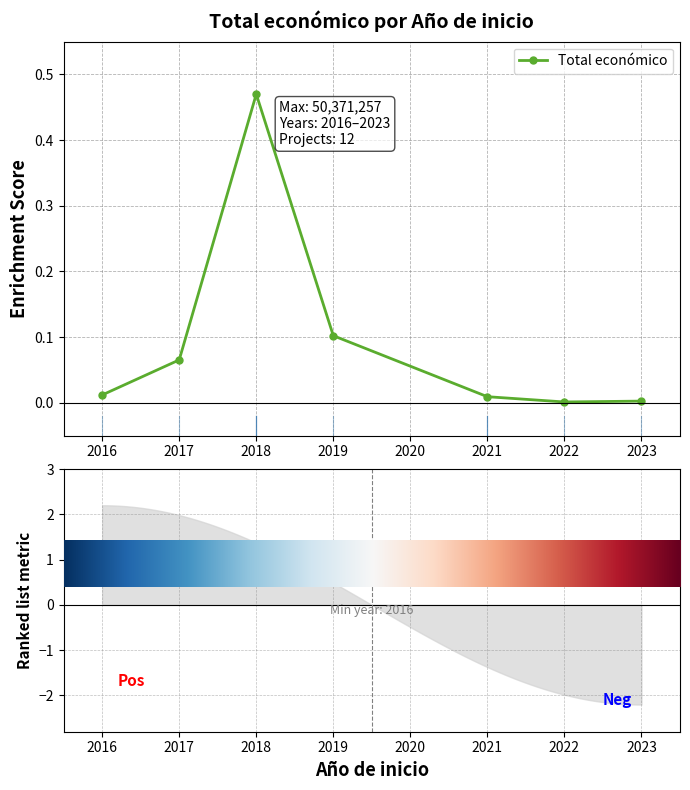

What is the value of the 3rd point from the left?

0.5